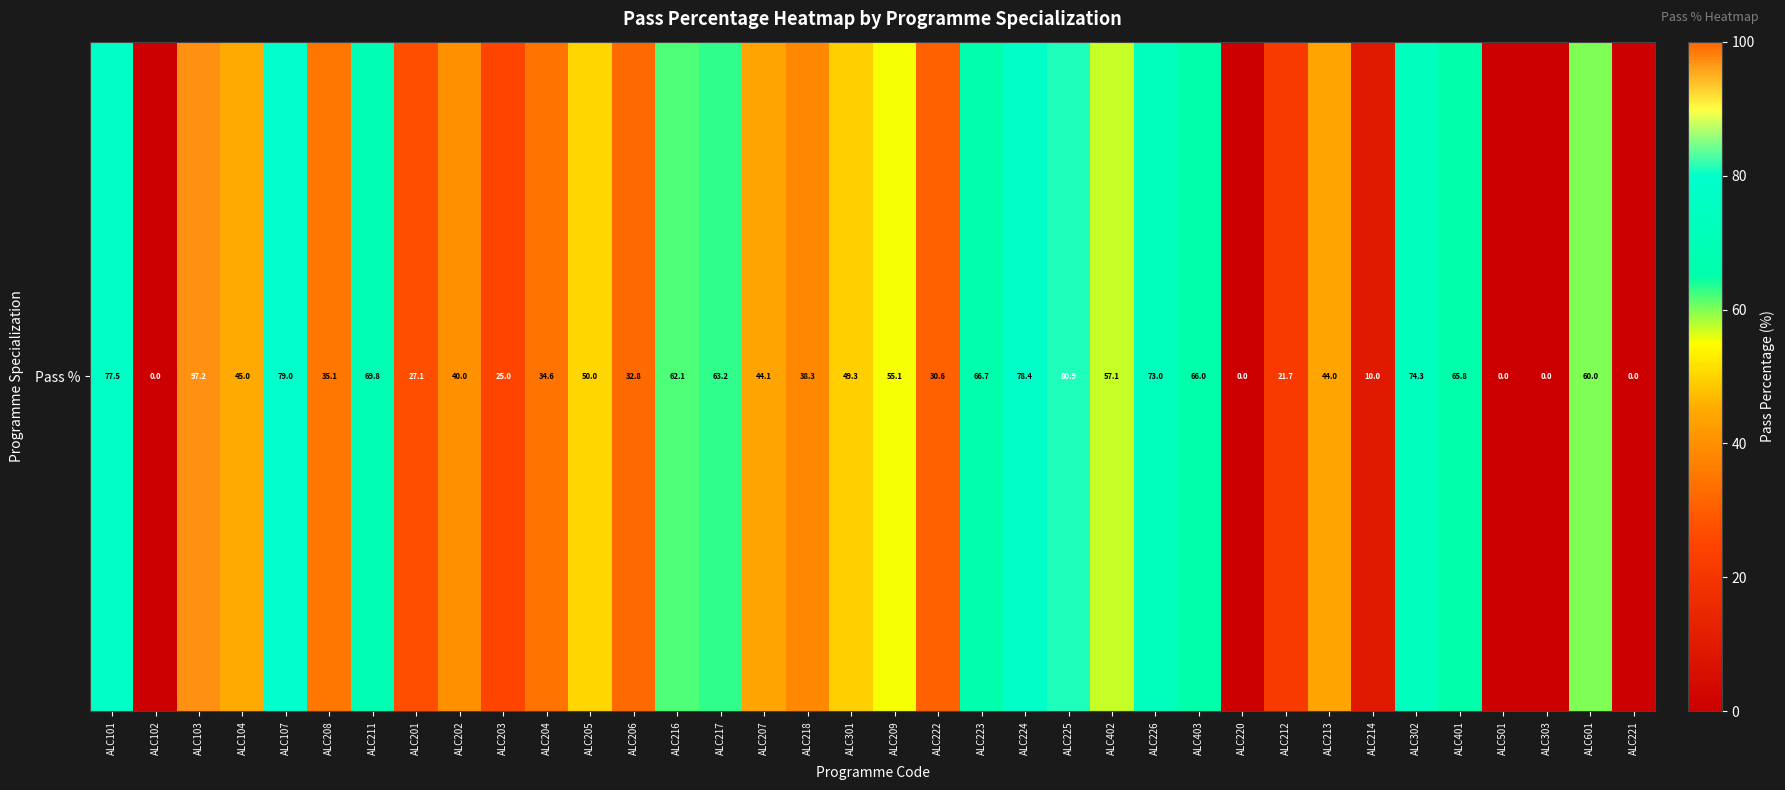

Rank the categories by value from lowest to highest.

ALC102, ALC220, ALC501, ALC303, ALC221, ALC214, ALC212, ALC203, ALC201, ALC222, ALC206, ALC204, ALC208, ALC218, ALC202, ALC213, ALC207, ALC104, ALC301, ALC205, ALC209, ALC402, ALC601, ALC216, ALC217, ALC401, ALC403, ALC223, ALC211, ALC226, ALC302, ALC101, ALC224, ALC107, ALC225, ALC103